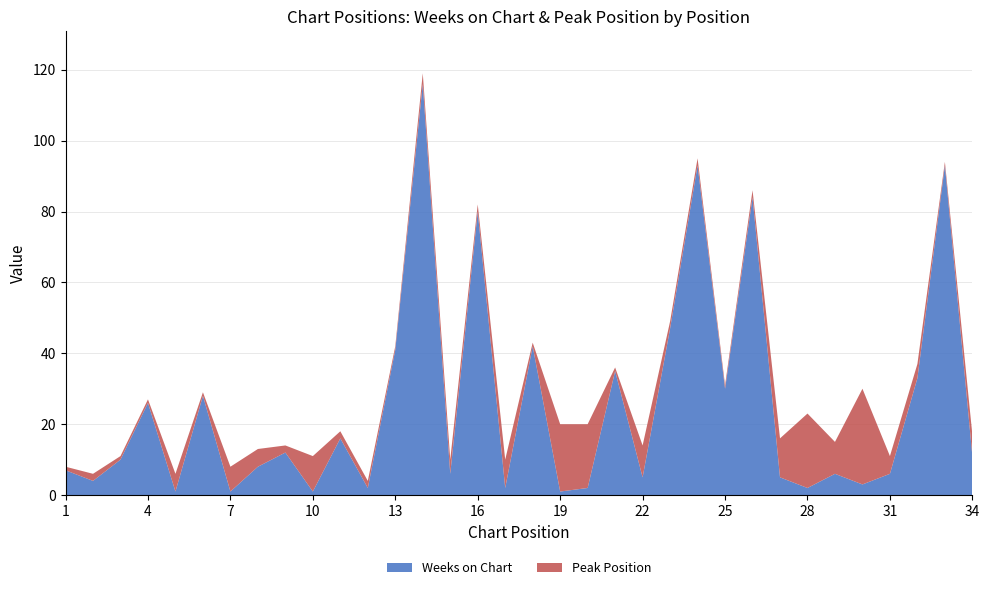

Reading left to right, what are all the values shown in this chart?

Weeks on Chart: 1=7	2=4	3=10	4=26	5=1	6=28	7=1	8=8	9=12	10=1	11=16	12=2	13=41	14=116	15=6	16=80	17=2	18=42	19=1	20=2	21=35	22=5	23=47	24=93	25=30	26=84	27=5	28=2	29=6	30=3	31=6	32=33	33=93	34=11
Peak Position: 1=1	2=2	3=1	4=1	5=5	6=1	7=7	8=5	9=2	10=10	11=2	12=2	13=1	14=3	15=4	16=2	17=8	18=1	19=19	20=18	21=1	22=9	23=2	24=2	25=1	26=2	27=11	28=21	29=9	30=27	31=5	32=4	33=1	34=6